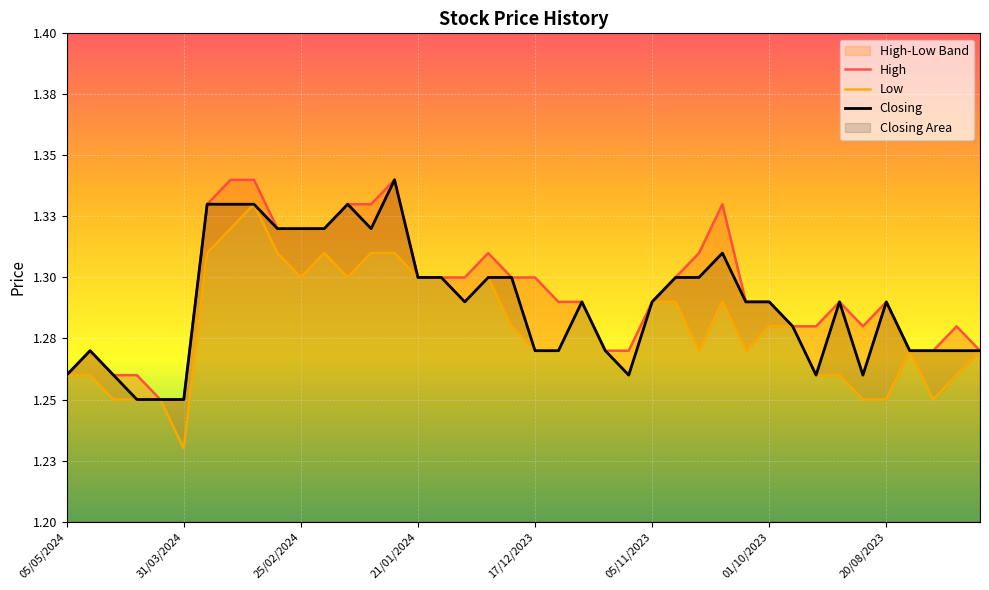

What is the sum of all High values?

51.8